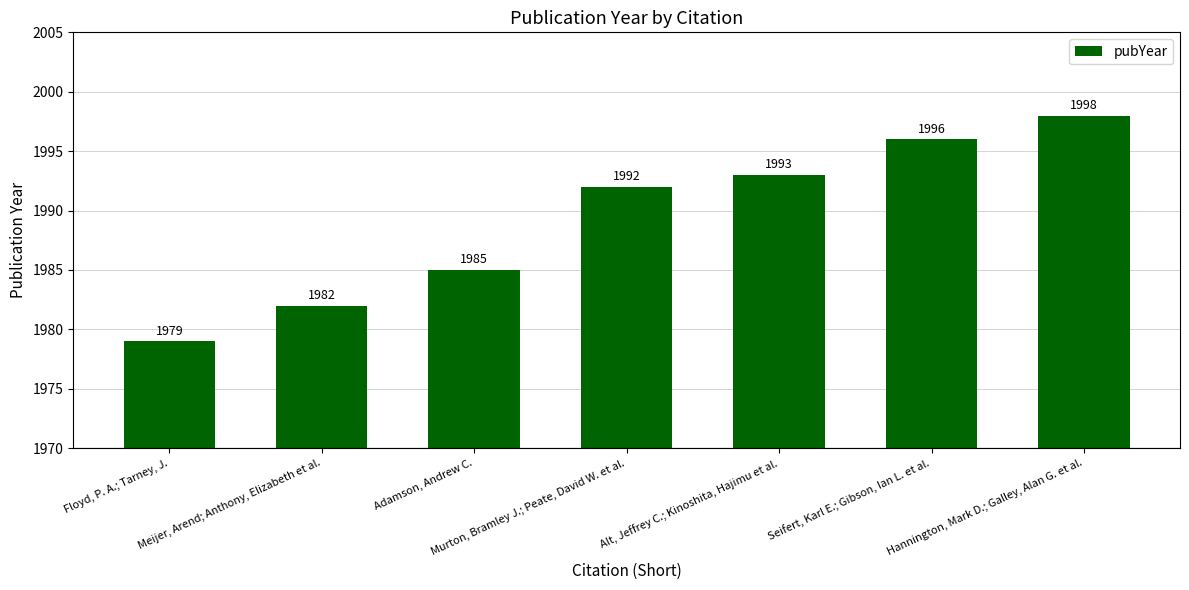

True or false: the data shows 1998 at Hannington, Mark D.; Galley, Alan G. et al..

True